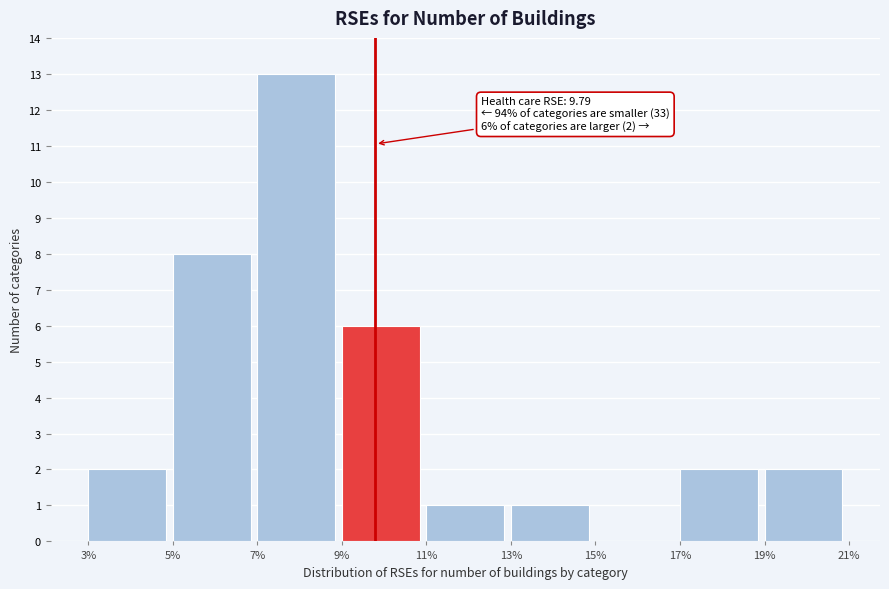

Which range on the x-axis has the tallest bar?

7% to 9%